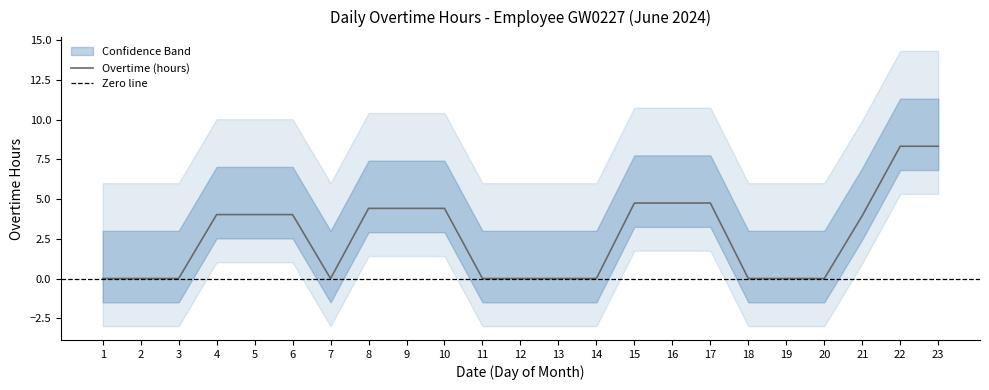

What is the average value?

2.8